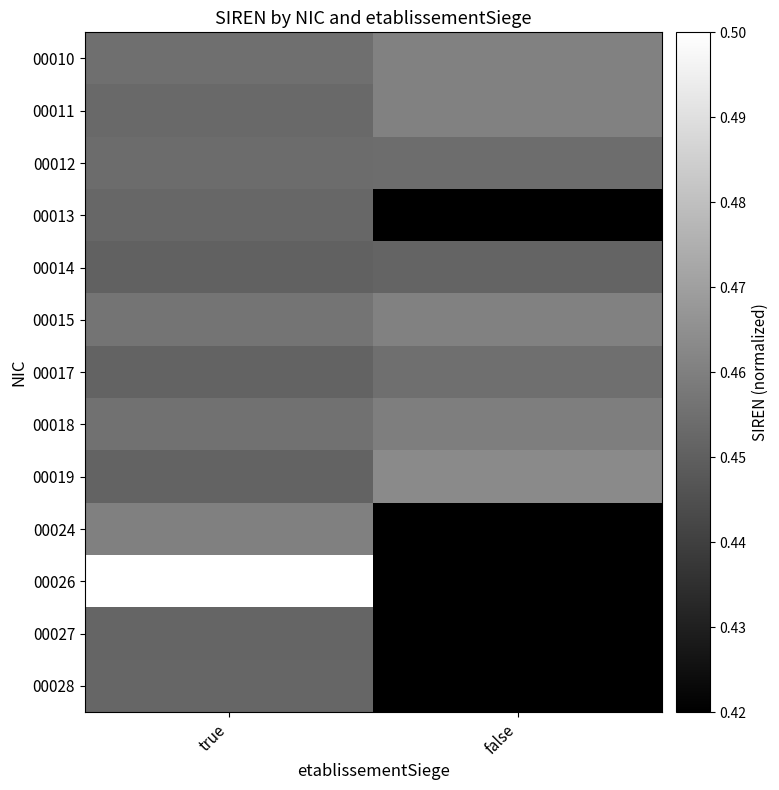

Reading left to right, extract all data points from this chart.

00010: true=0.5	false=0.5
00011: true=0.5	false=0.5
00012: true=0.5	false=0.5
00013: true=0.5	false=0.4
00014: true=0.5	false=0.5
00015: true=0.5	false=0.5
00017: true=0.5	false=0.5
00018: true=0.5	false=0.5
00019: true=0.5	false=0.5
00024: true=0.5	false=0.4
00026: true=0.5	false=0.4
00027: true=0.5	false=0.4
00028: true=0.5	false=0.4